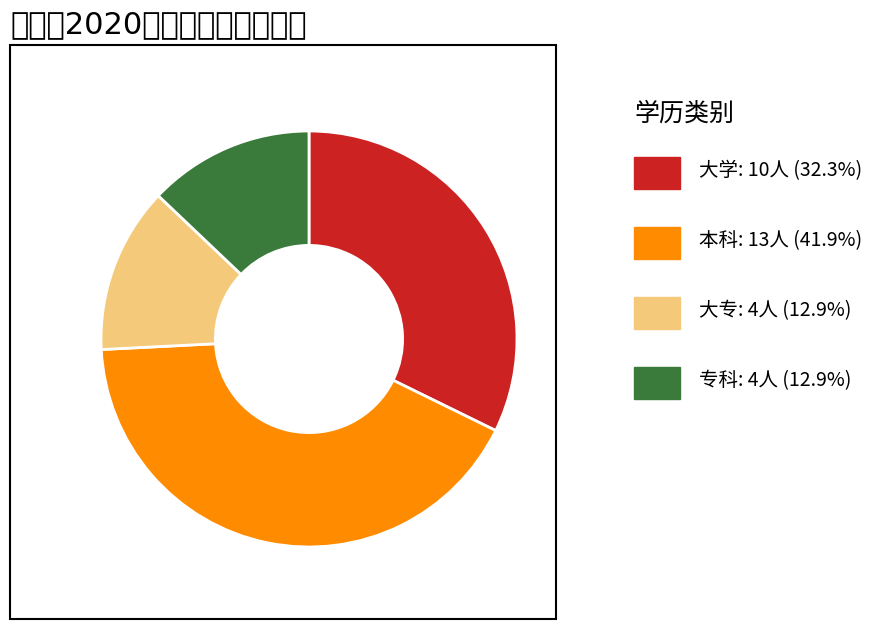

Does any single category account for the majority?

No